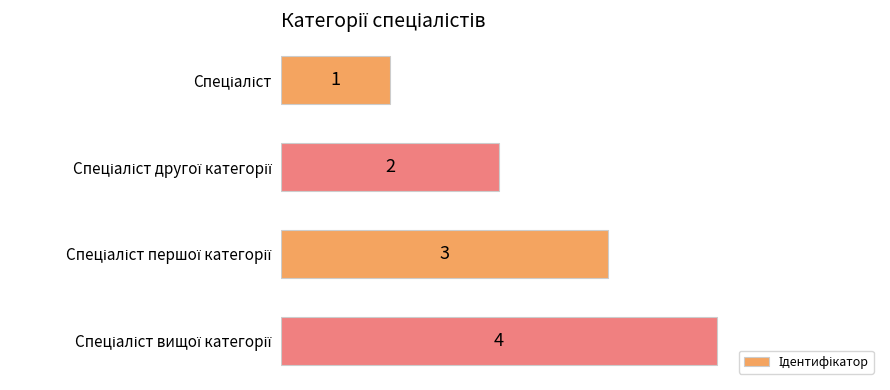

What is the difference between the maximum and minimum values?

3